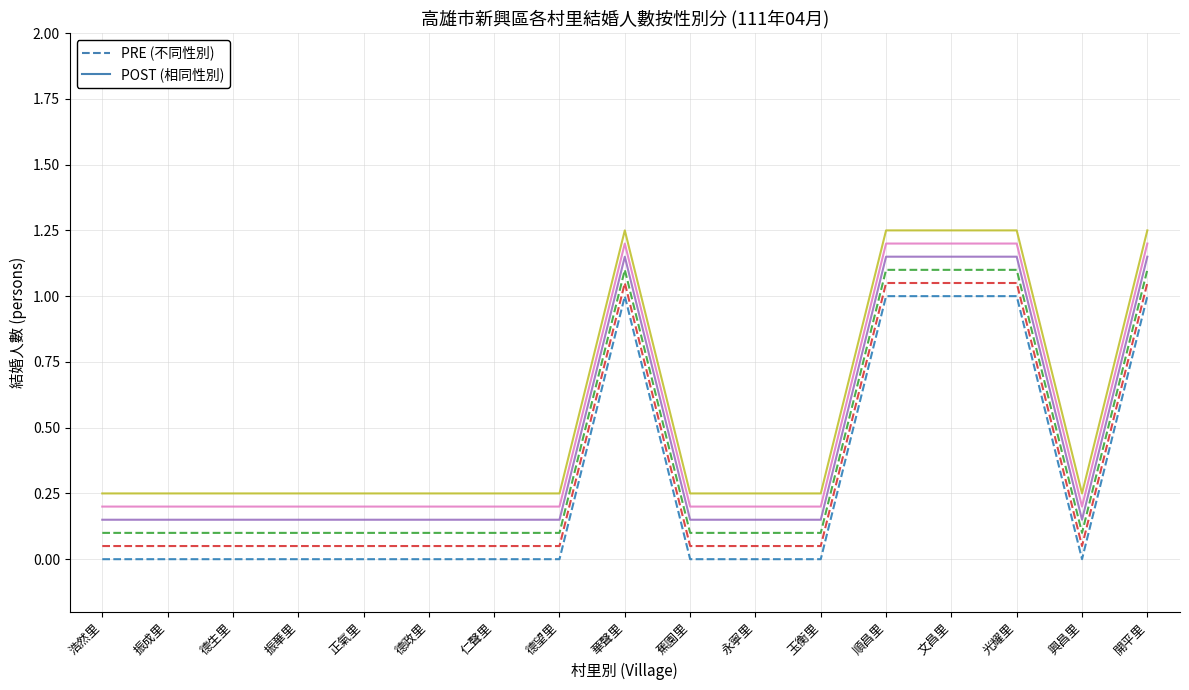

What position from the right is 興昌里?

2